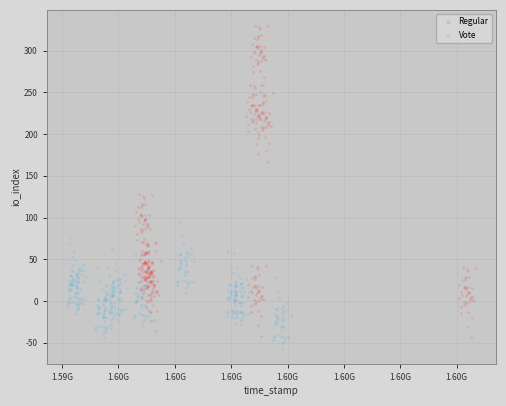

What are all the series names shown in the legend?

Regular, Vote